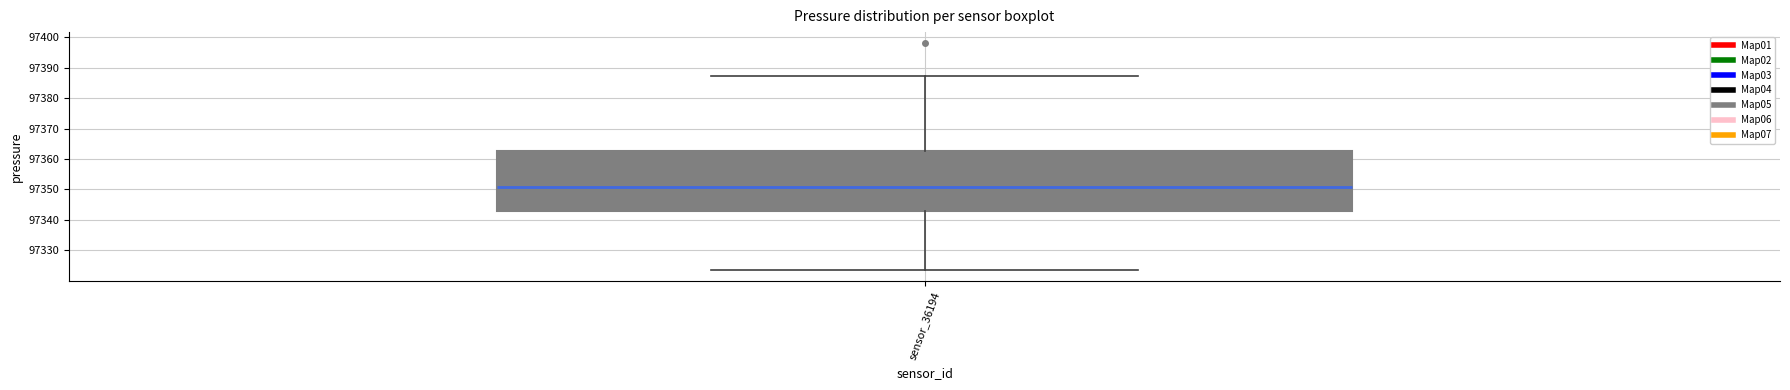

Transcribe this box plot: give where the median line is, the range the box spans, and where the two whiskers end, as read against the y-axis. The values are not printed on the chart, so give them approximately, as read against the axis.

median 97351, box 97343 to 97362, whiskers 97324 to 97387